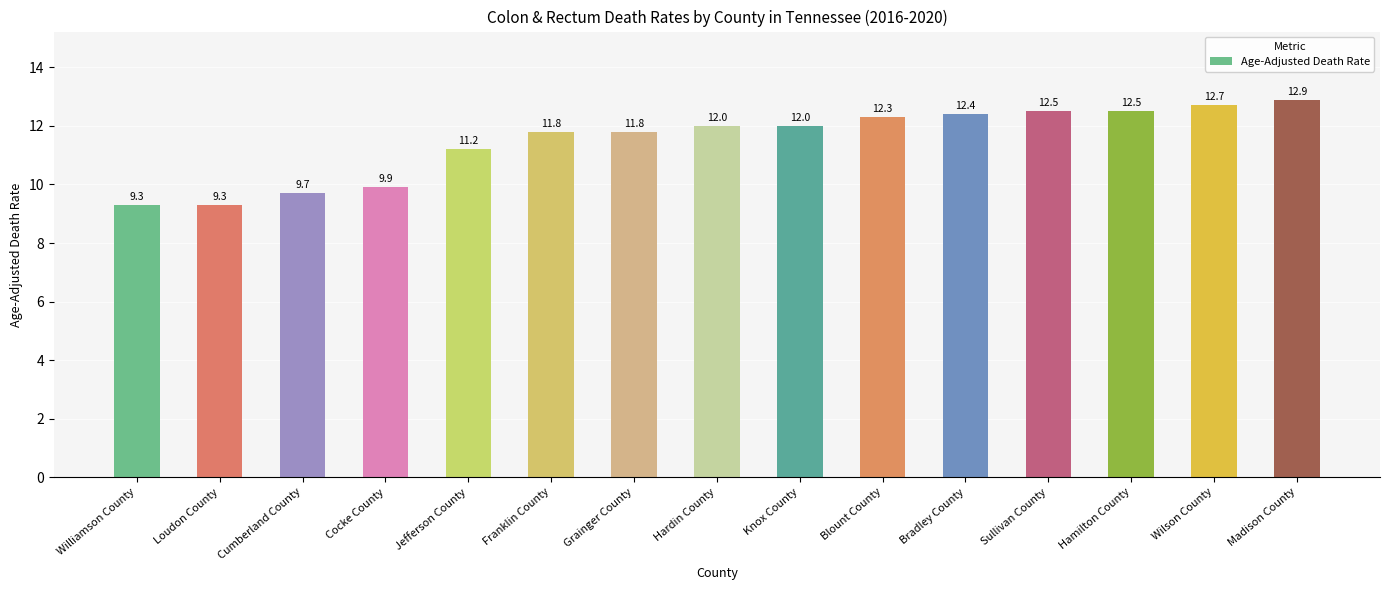

The value at Madison County is 7.3. True or false?

False